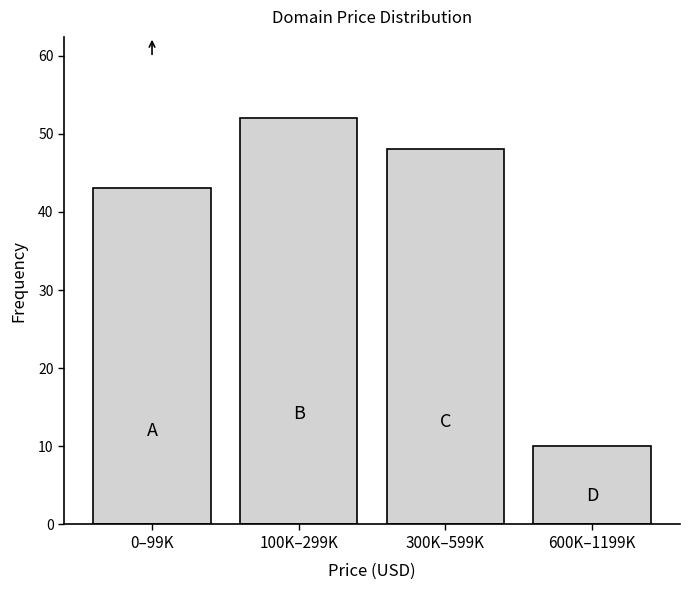

Reading left to right, list all the values displayed in this chart.

0–99K=43	100K–299K=52	300K–599K=48	600K–1199K=10